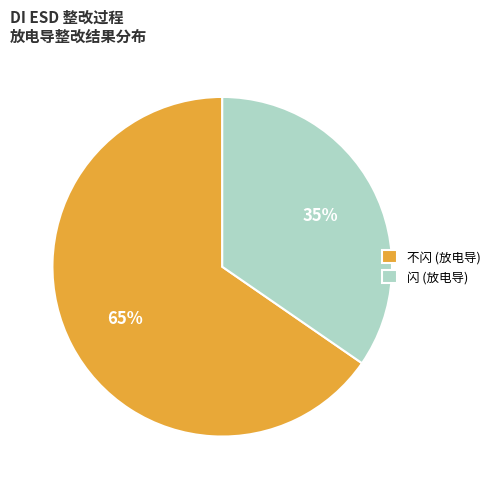

Which category has the smallest portion of the pie?

闪